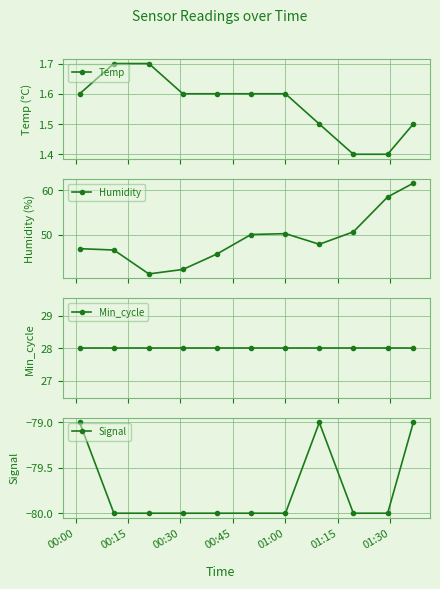

What is the value of the Signal point at the 10th from the left?

-80